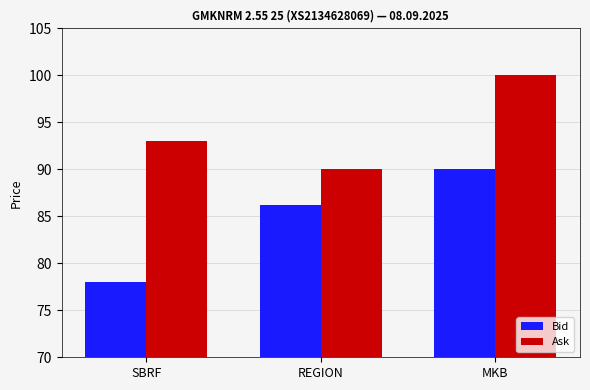

The value of Ask at SBRF is 93.0. True or false?

True